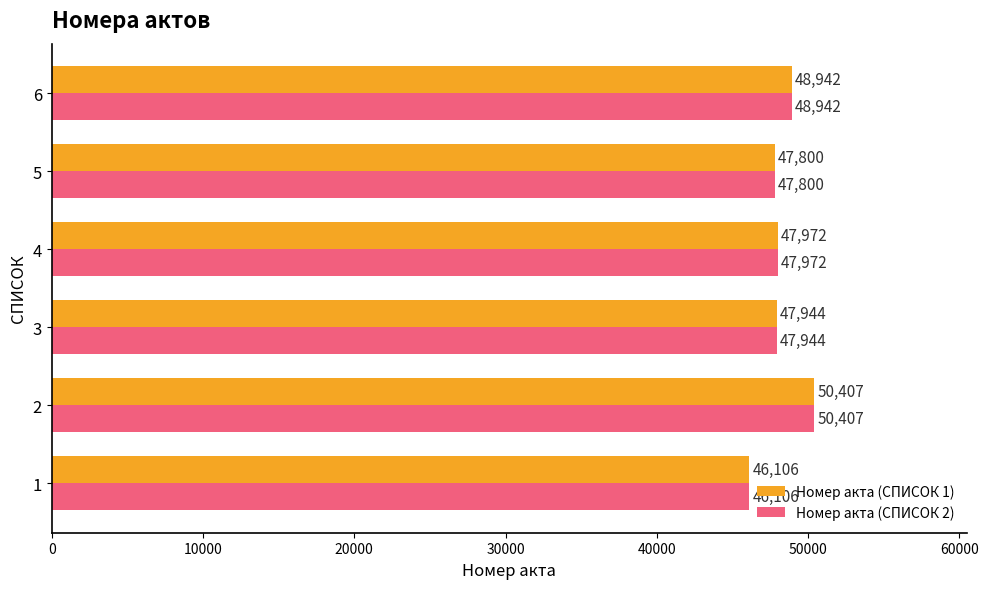

At which label is Номер акта (СПИСОК 1) closest to 48256?

4